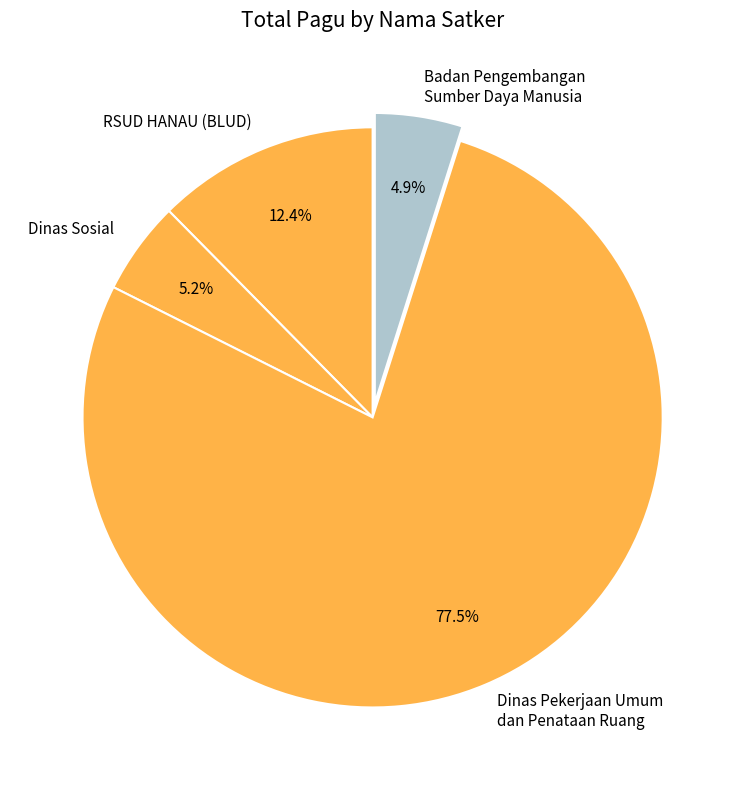

Is it true that RSUD HANAU (BLUD) is 7% of the pie?

False